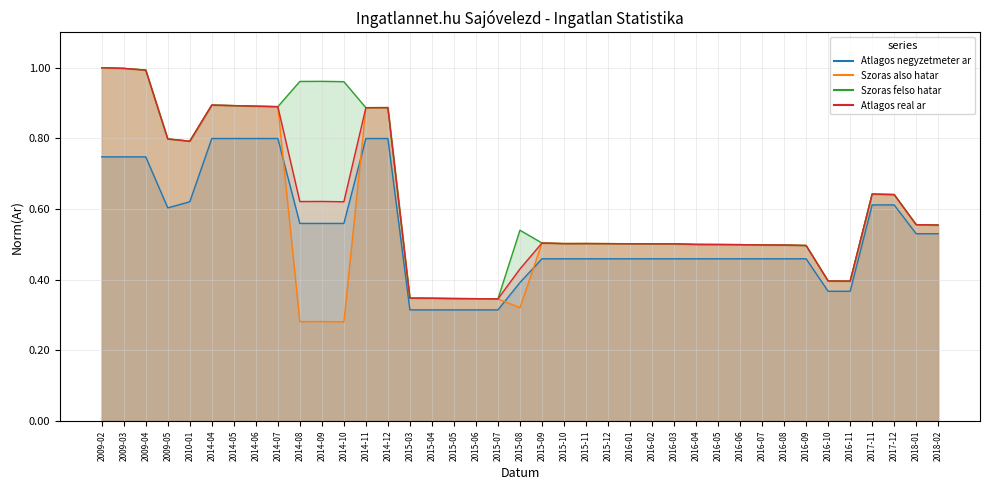

Rank the categories by Atlagos real ar value from lowest to highest.

2015-07, 2015-06, 2015-05, 2015-04, 2015-03, 2016-11, 2016-10, 2015-08, 2016-09, 2016-08, 2016-07, 2016-06, 2016-05, 2016-04, 2016-02, 2016-03, 2016-01, 2015-12, 2015-10, 2015-11, 2015-09, 2018-02, 2018-01, 2014-10, 2014-08, 2014-09, 2017-12, 2017-11, 2010-01, 2009-05, 2014-11, 2014-12, 2014-07, 2014-06, 2014-05, 2014-04, 2009-04, 2009-03, 2009-02